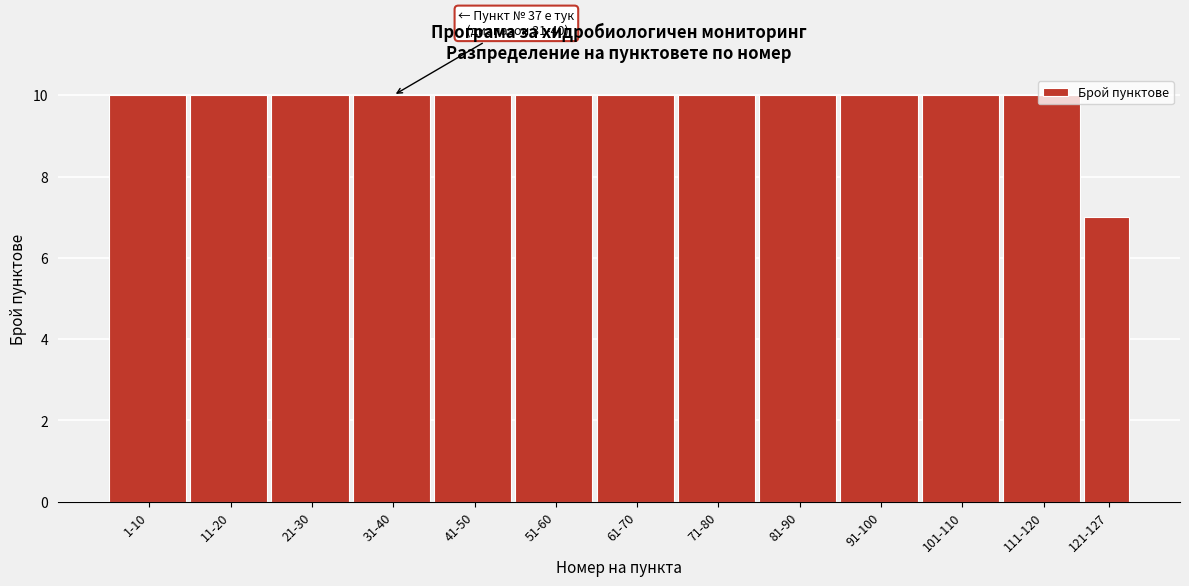

What is the sum of all values?

127